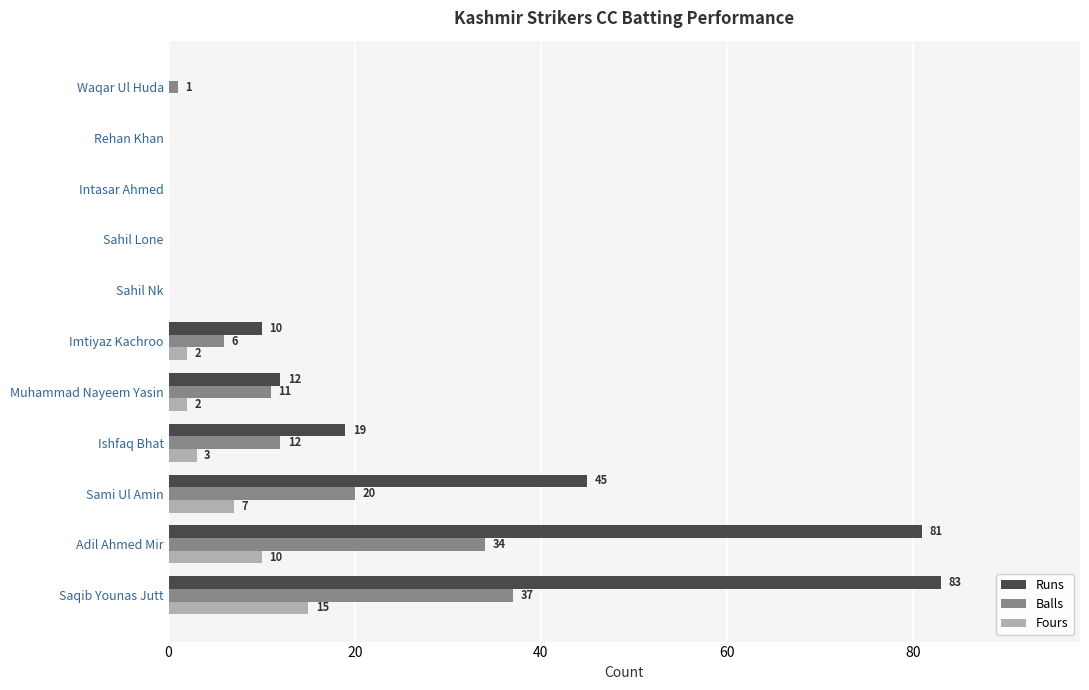

Between Saqib Younas Jutt and Adil Ahmed Mir, which series saw the biggest shift?

Fours